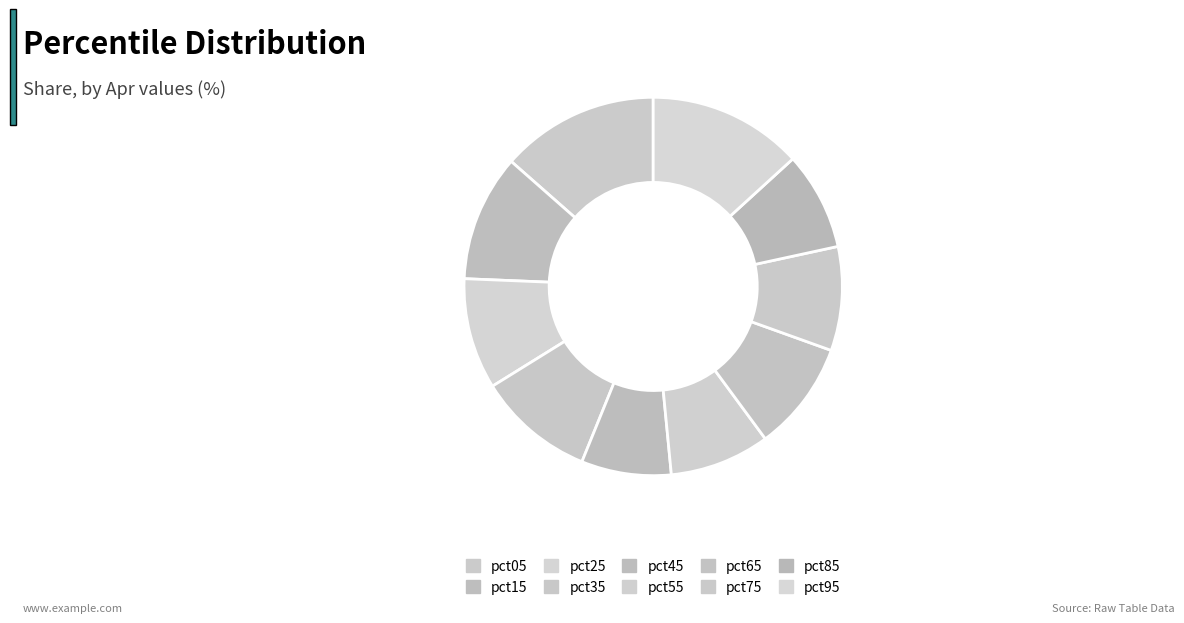

To the nearest percent, what is the combined percentage of pct85 and pct65?

18%